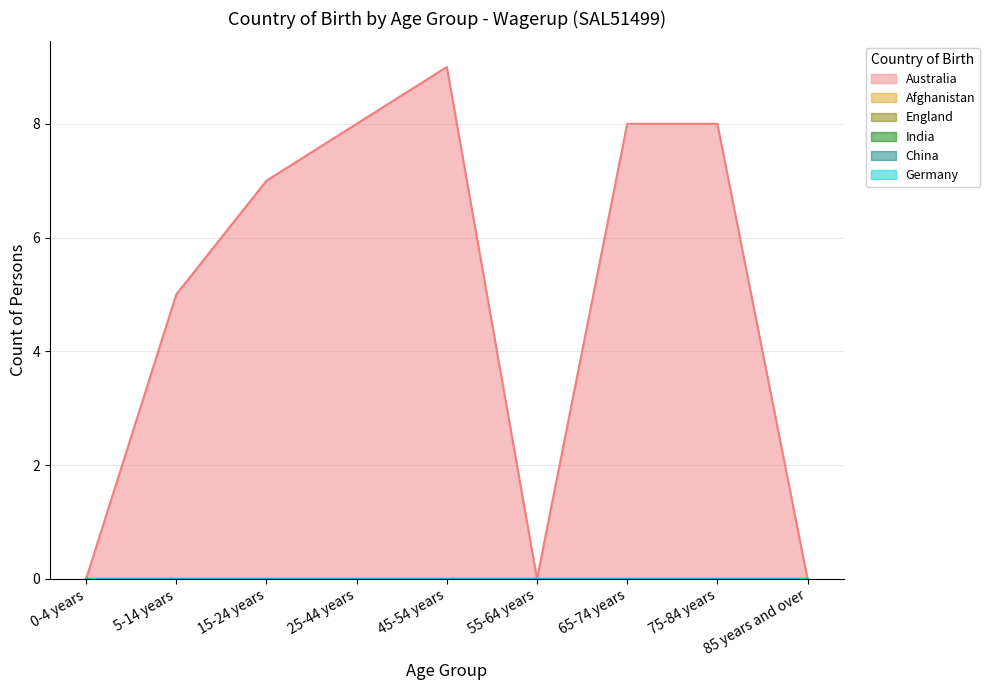

What is the difference between the Australia values at 85 years and over and 5-14 years?

5